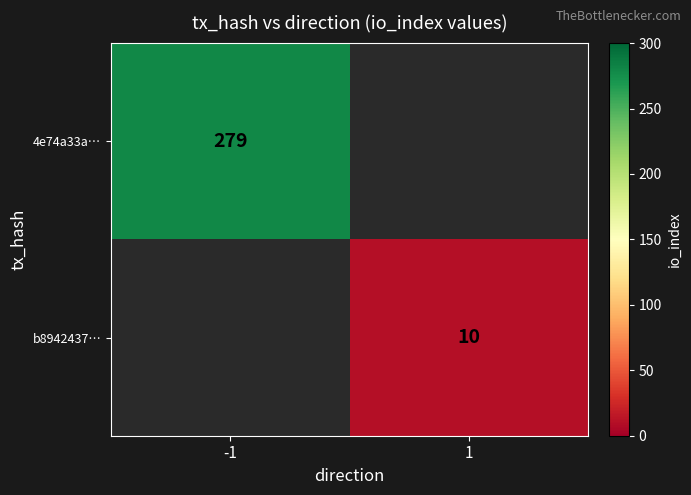

The value of 4e74a33a… at -1 is 279. True or false?

True